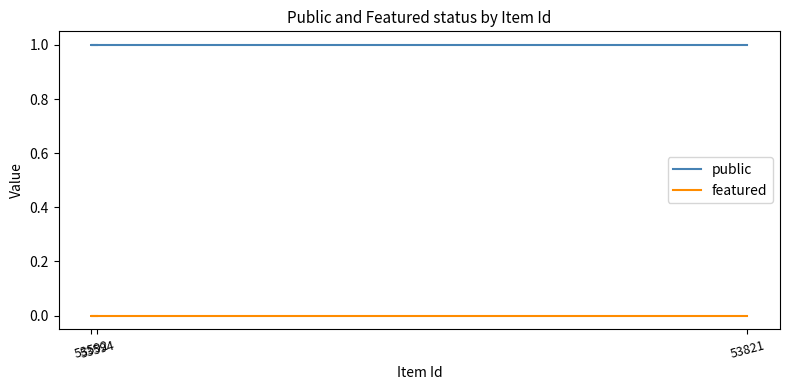

At which label is featured closest to 0?

53821